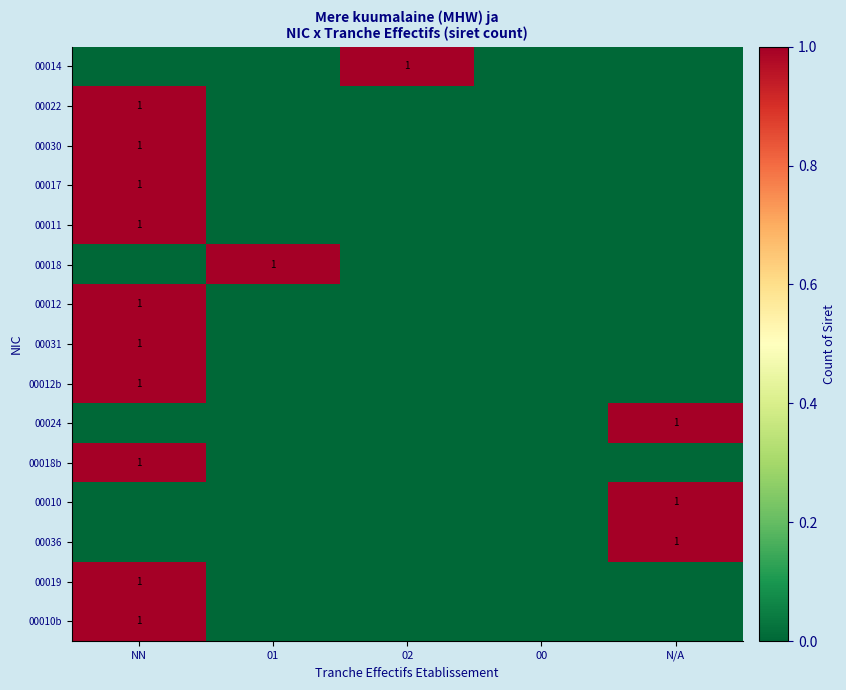

True or false: 00017 has a value of 0 at NN.

False